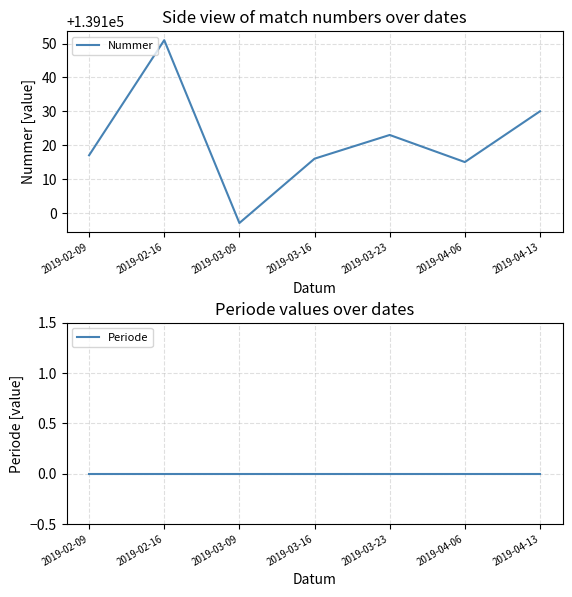

True or false: Nummer has more than 2 points higher than both neighbors.

False